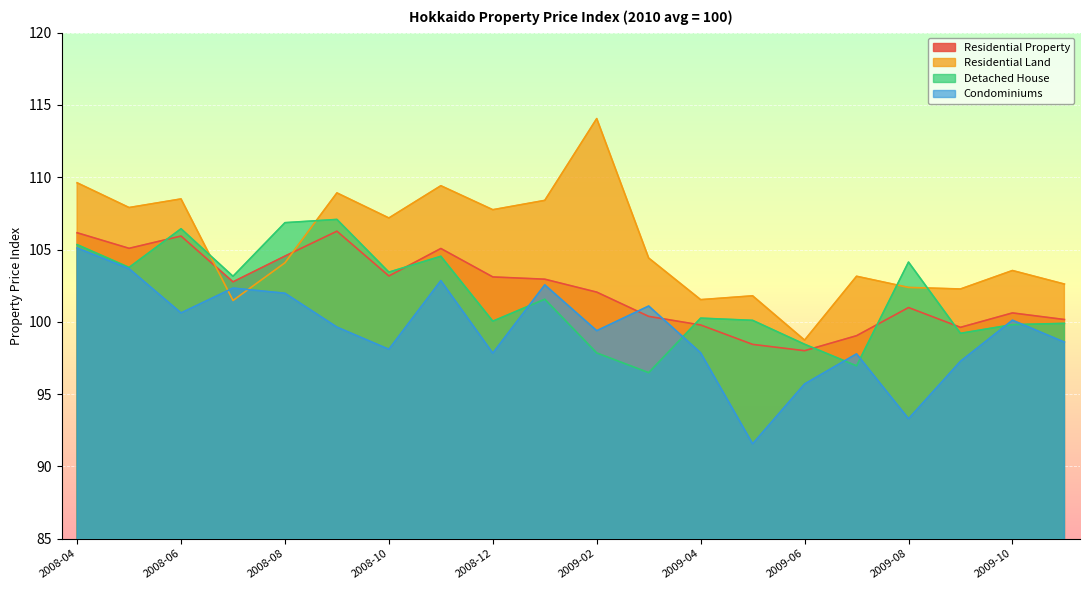

True or false: Condominiums has more than 0 interior local peaks.

True